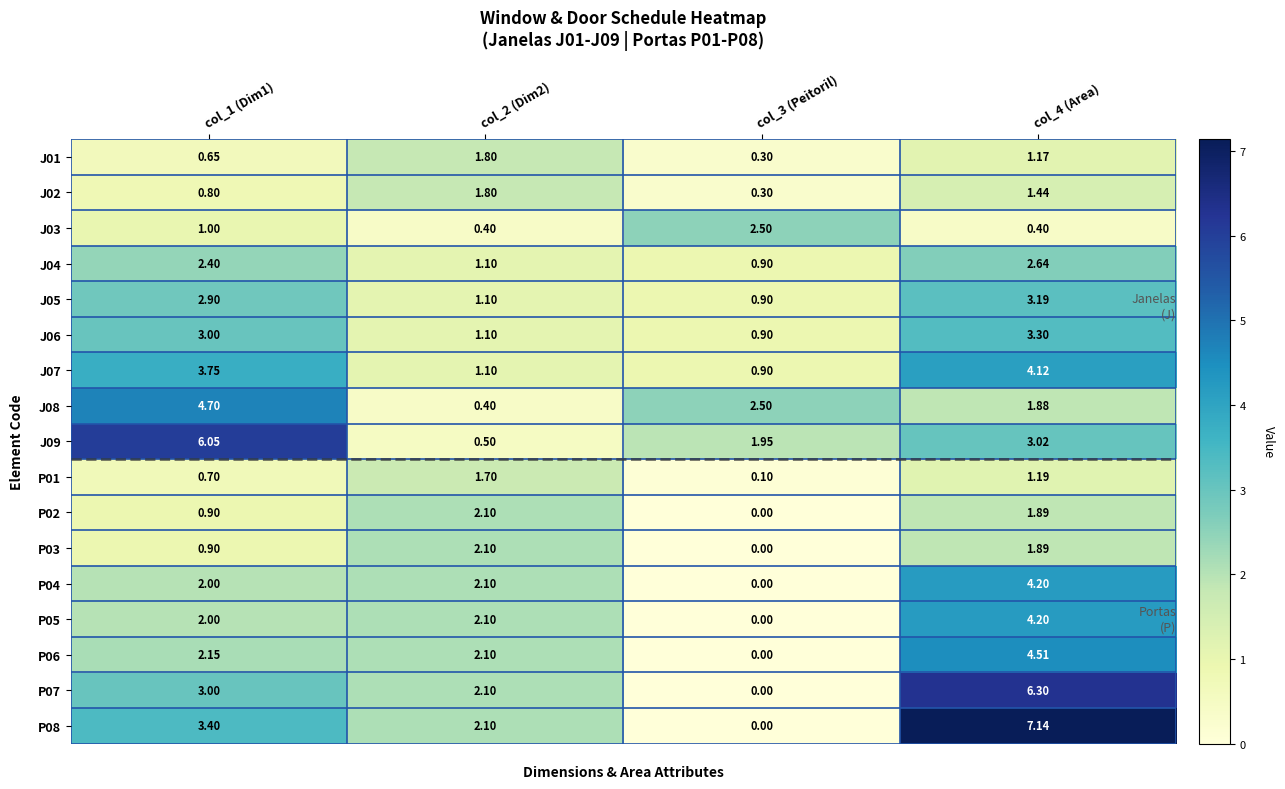

How many categories are shown in the chart?

4